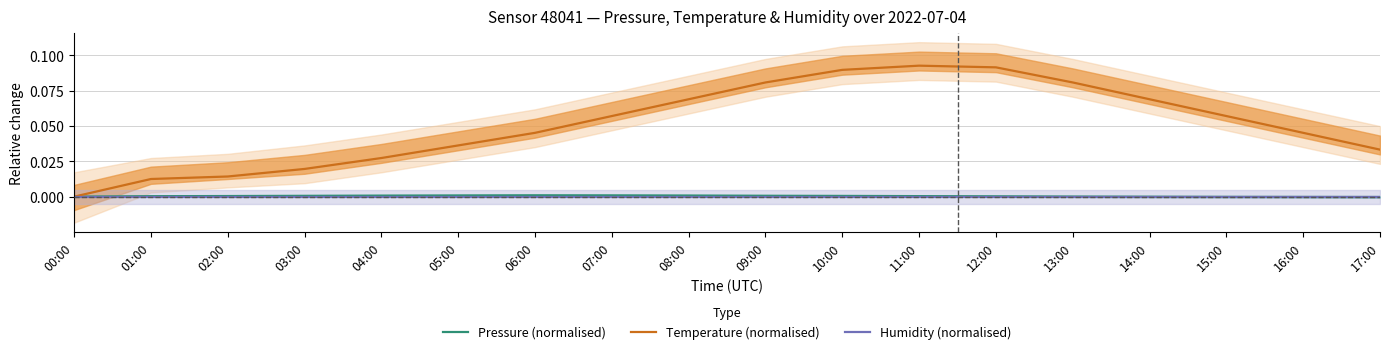

At how many categories does at least one series exceed 0?

17